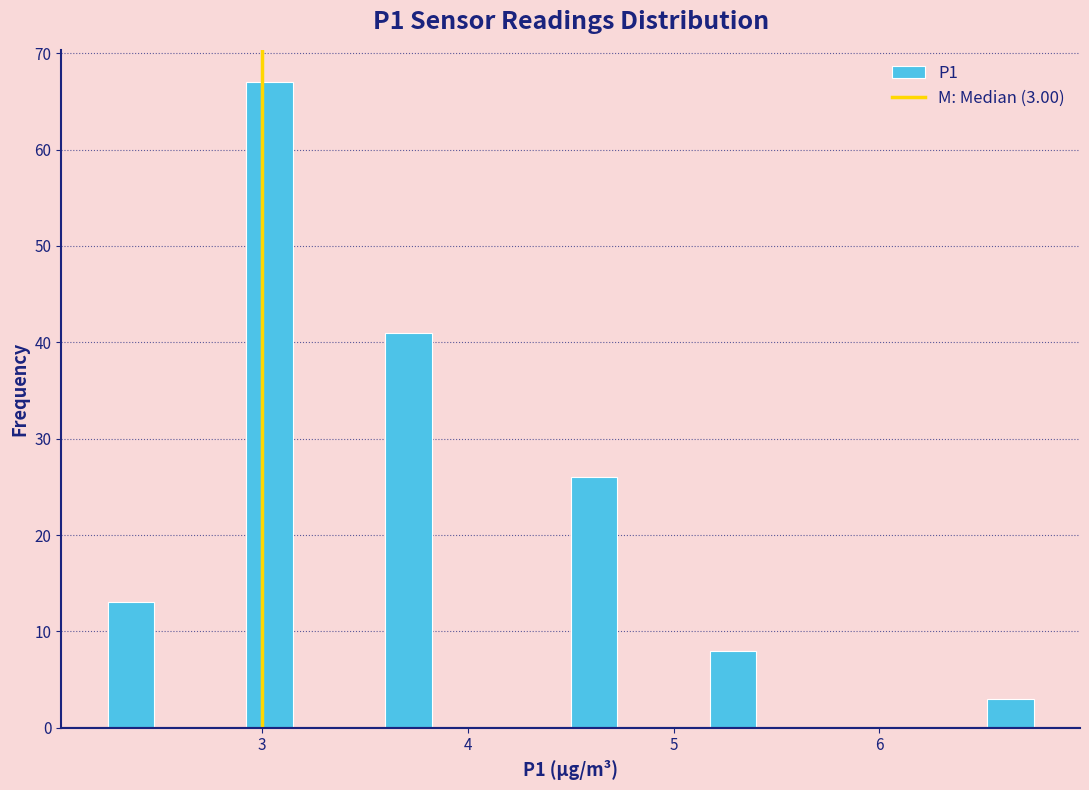

Around what value on the x-axis is the tallest bar? Give the approximate position of its centre, as read against the axis.

3.0